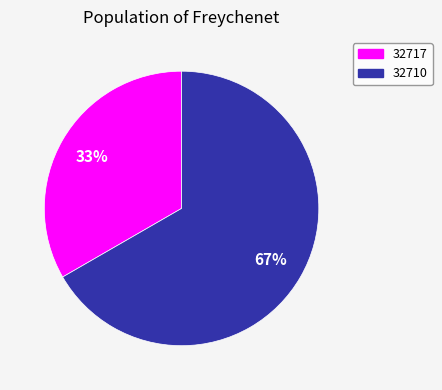

Is there a majority slice in this chart?

Yes